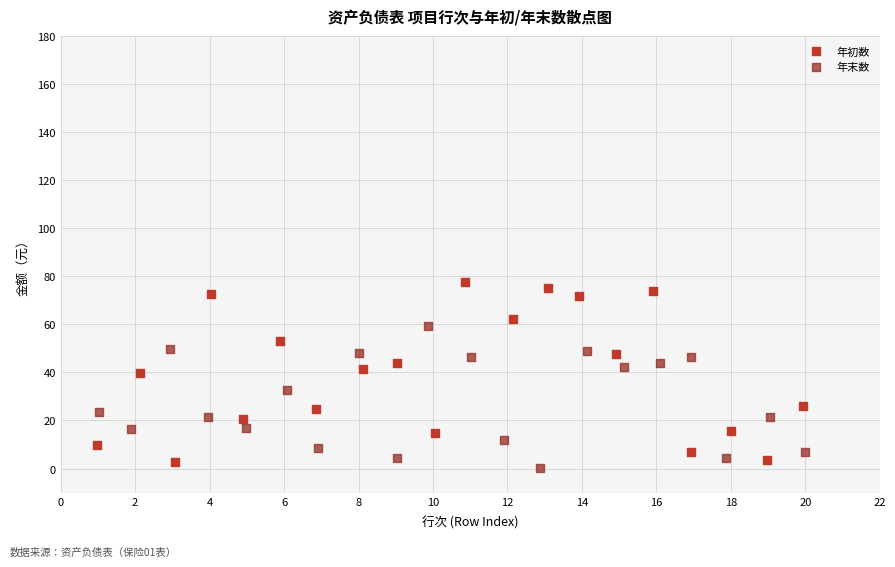

Which series reaches the maximum Y coordinate?

年初数